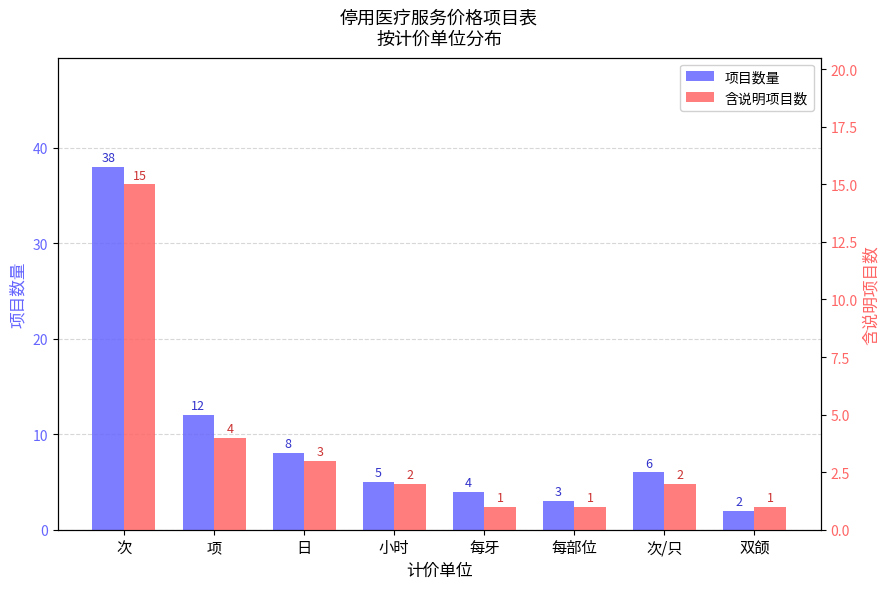

Which series has the widest spread of values?

项目数量